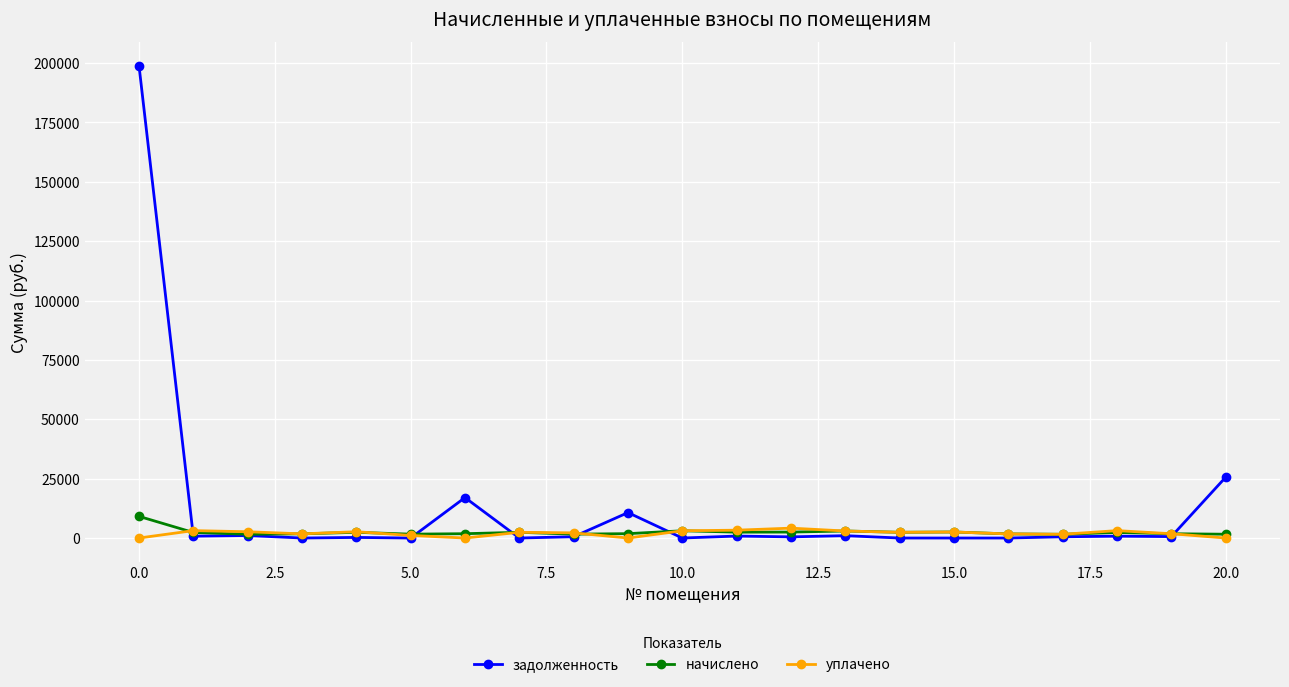

True or false: уплачено has more than 2 points higher than both neighbors.

True